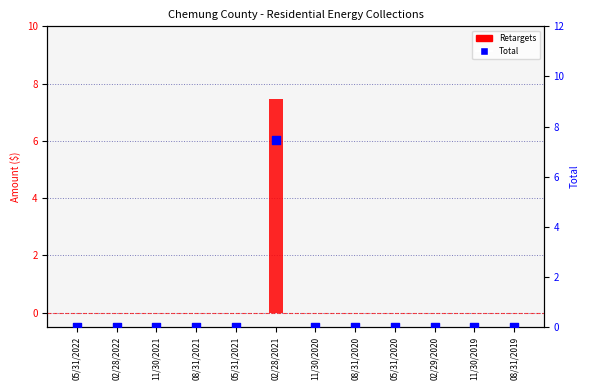

At how many categories does at least one series exceed 6?

1